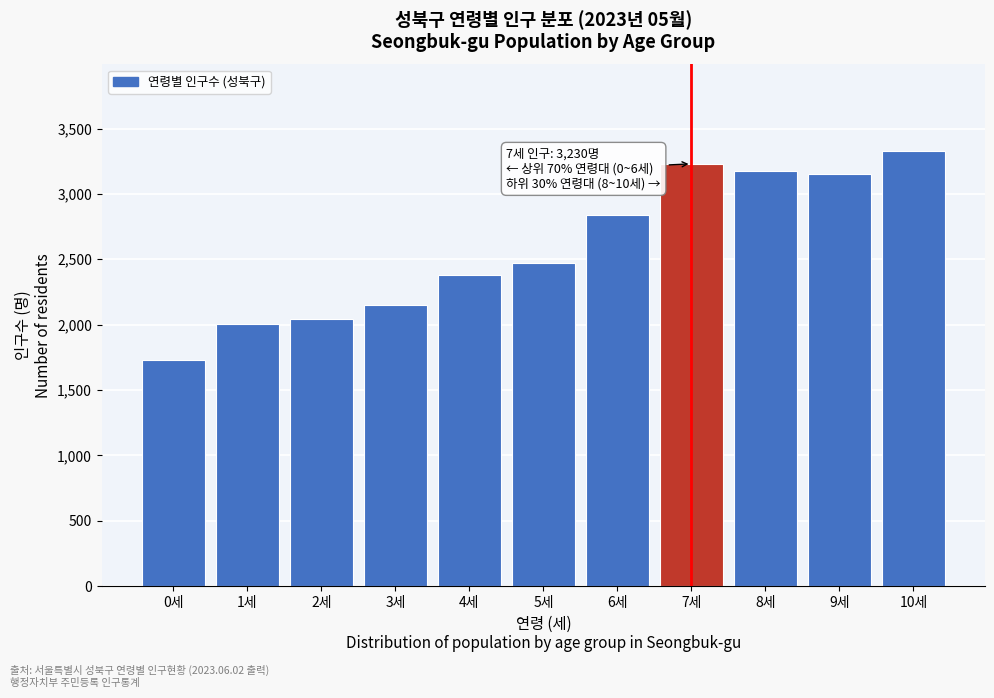

Reading left to right, transcribe all the data shown in this chart.

1728	2006	2046	2147	2383	2469	2836	3230	3173	3155	3325